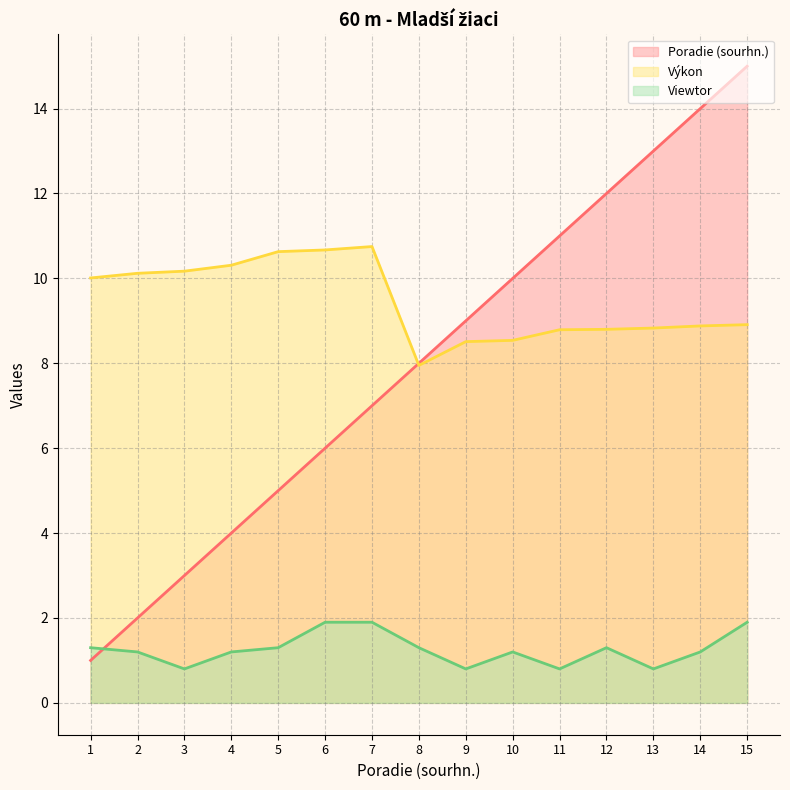

At which label is Viewtor (line) closest to 1?

2